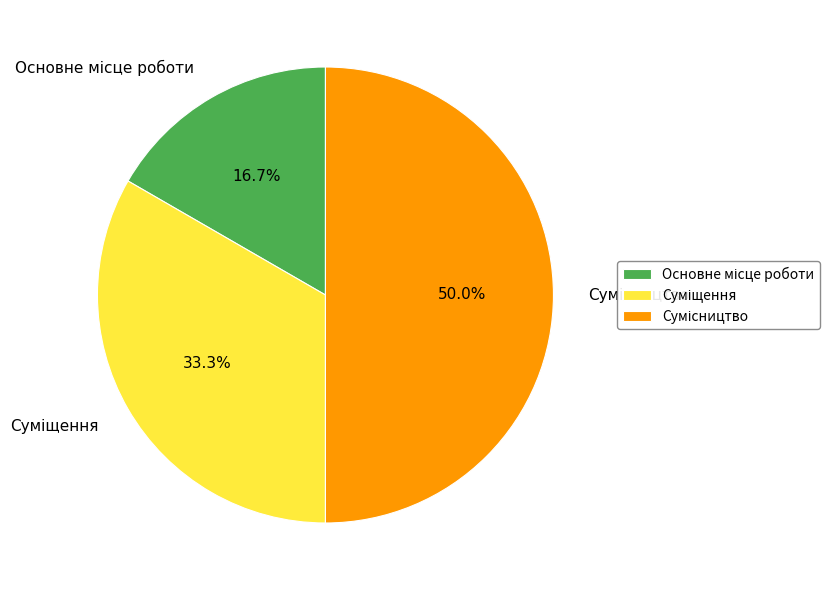

How many segments does this pie chart have?

3